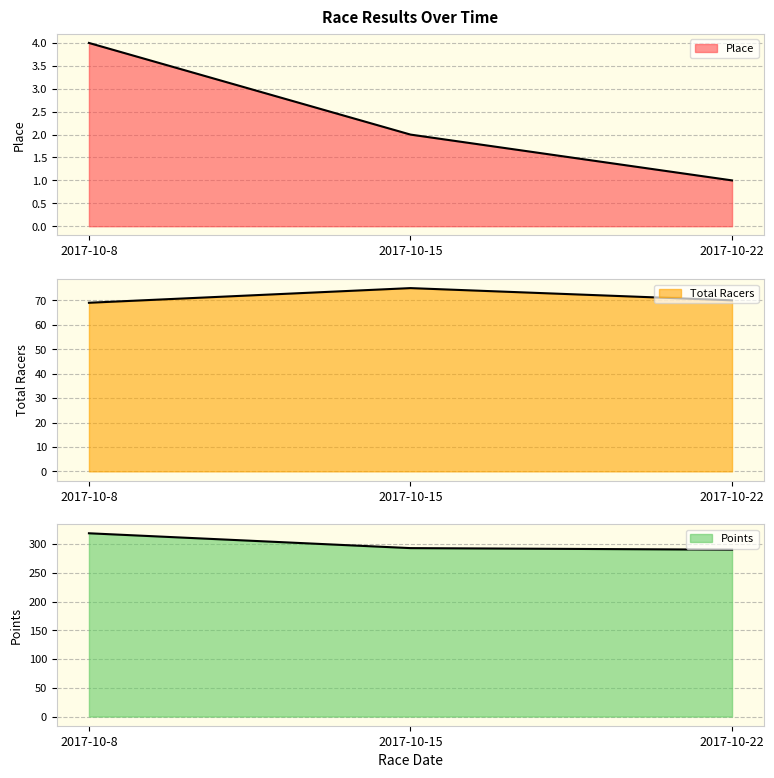

Reading left to right, what are all the values shown in this chart?

Place: 4.0	2.0	1.0
Total Racers: 69.0	75.0	70.0
Points: 318.8	293.0	290.2